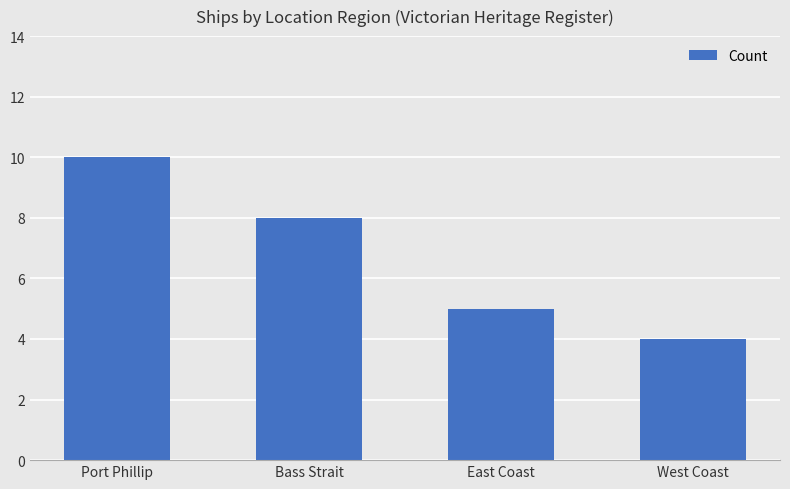

Reading left to right, transcribe all the data shown in this chart.

10	8	5	4